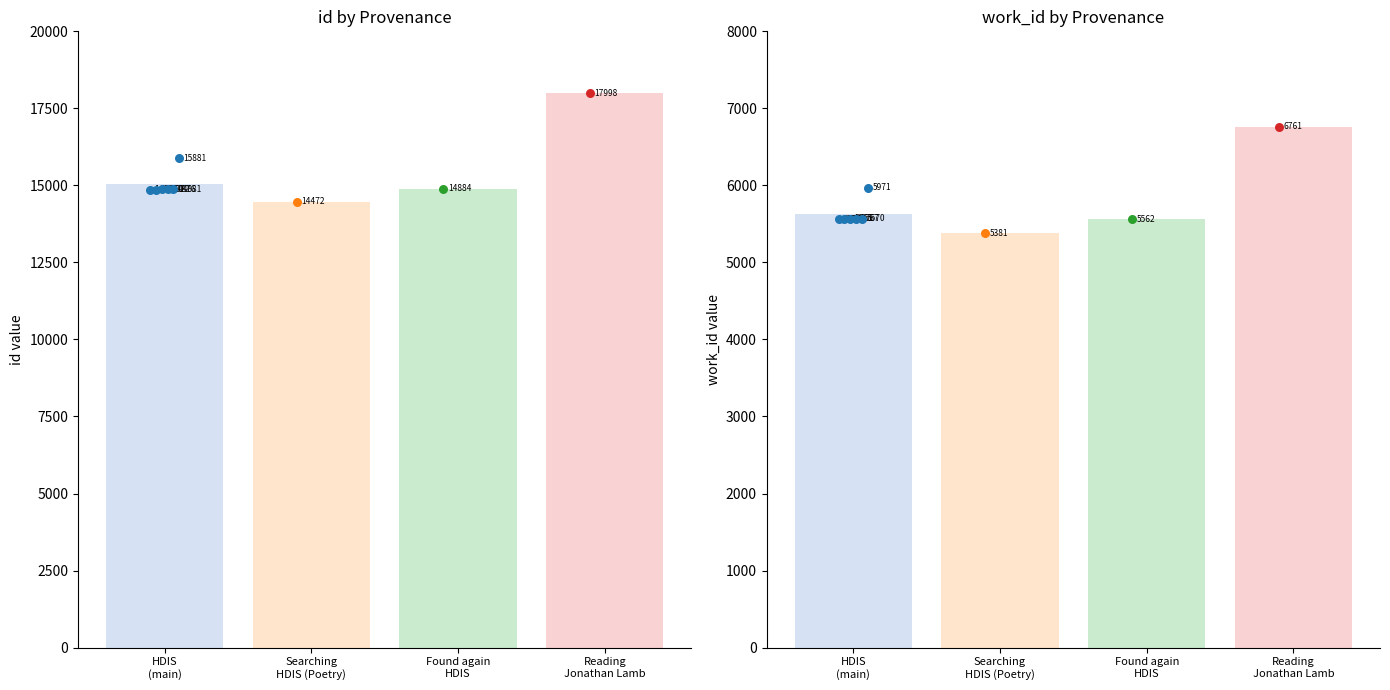

Which series has the widest spread of Y values?

id